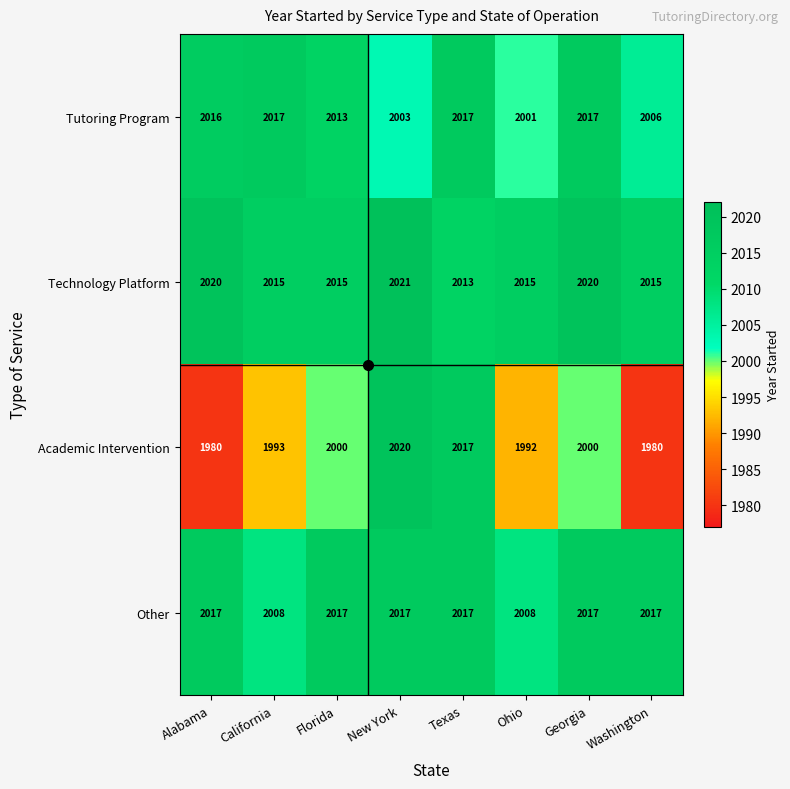

What is the difference between the highest and lowest values at Texas?

4